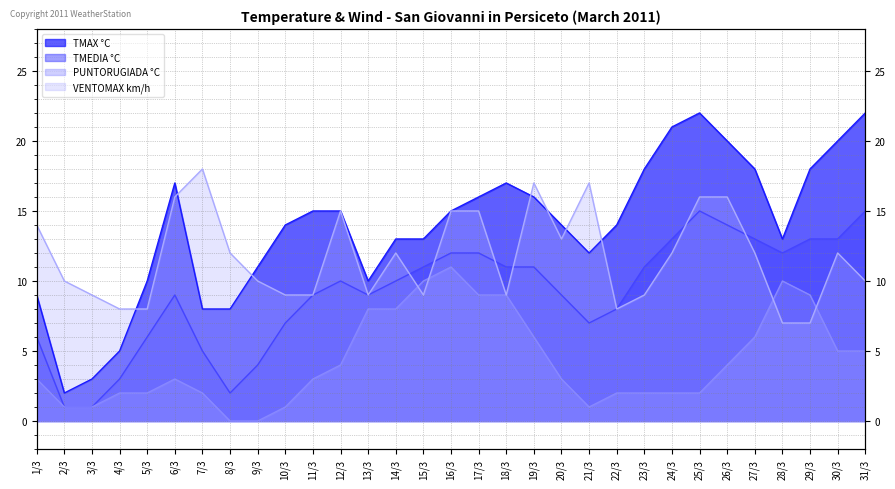

What is the average value of the TMEDIA °C series?

9